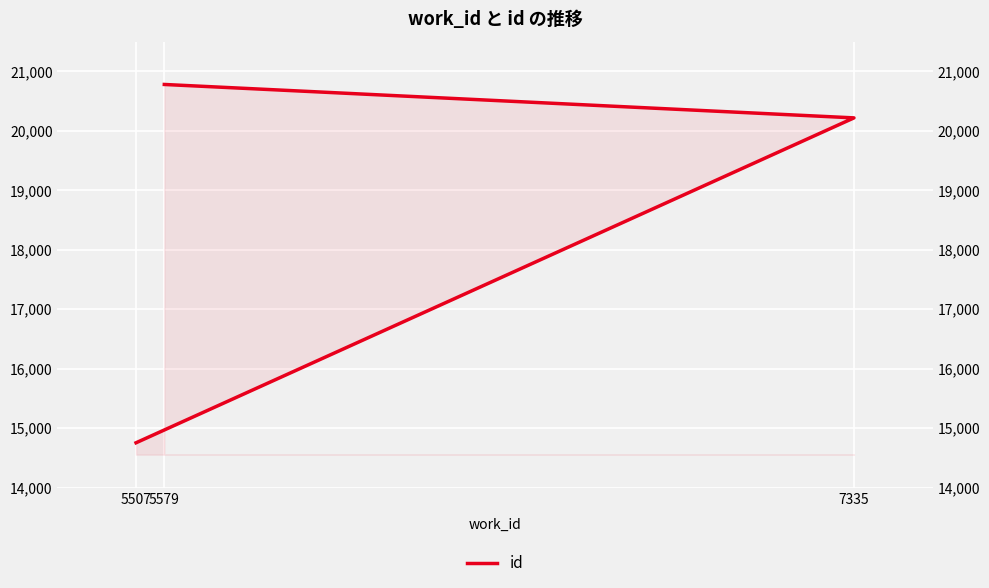

Rank the categories by value from lowest to highest.

5507, 7335, 5579